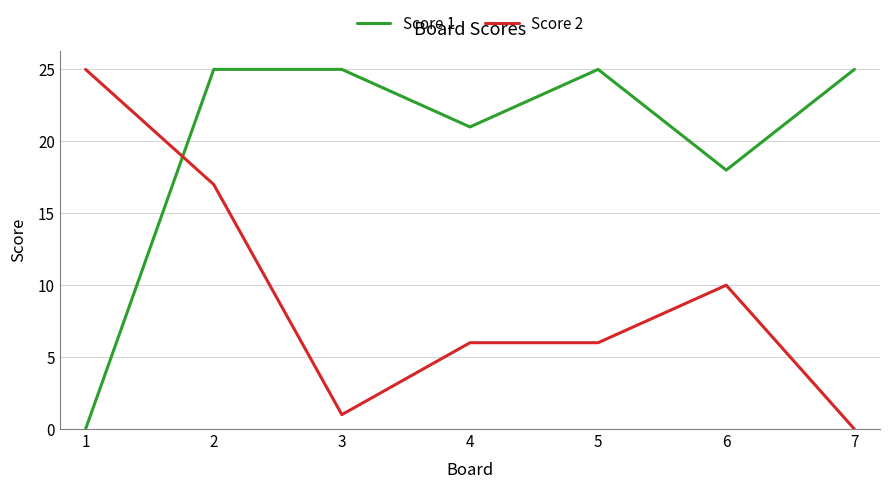

Reading right to left, transcribe all the data shown in this chart.

Score 1: 25	18	25	21	25	25	0
Score 2: 0	10	6	6	1	17	25